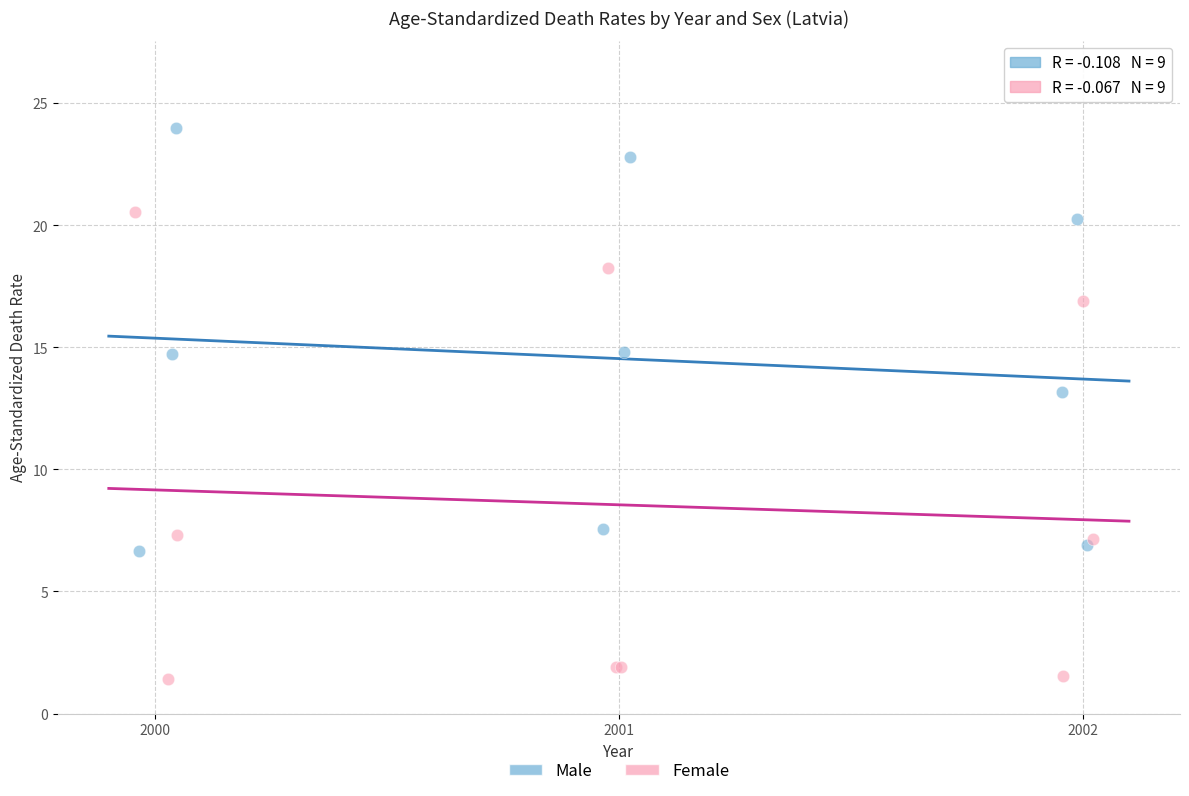

Which series contains the lowest Y value?

Female